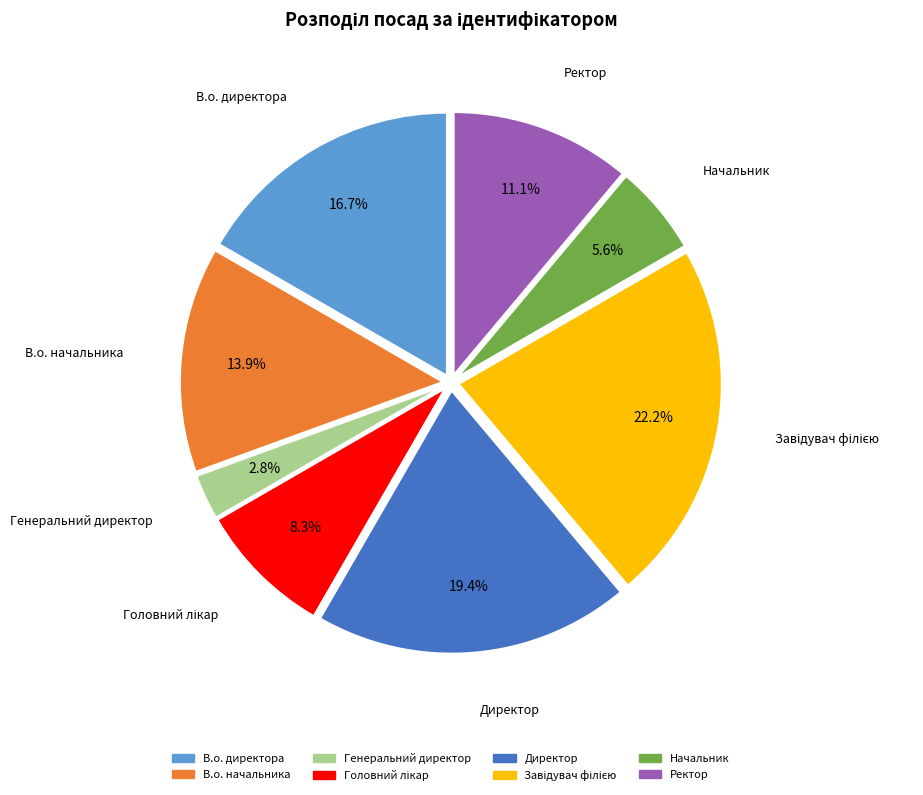

What percentage is the В.о. начальника slice, to the nearest percent?

14%